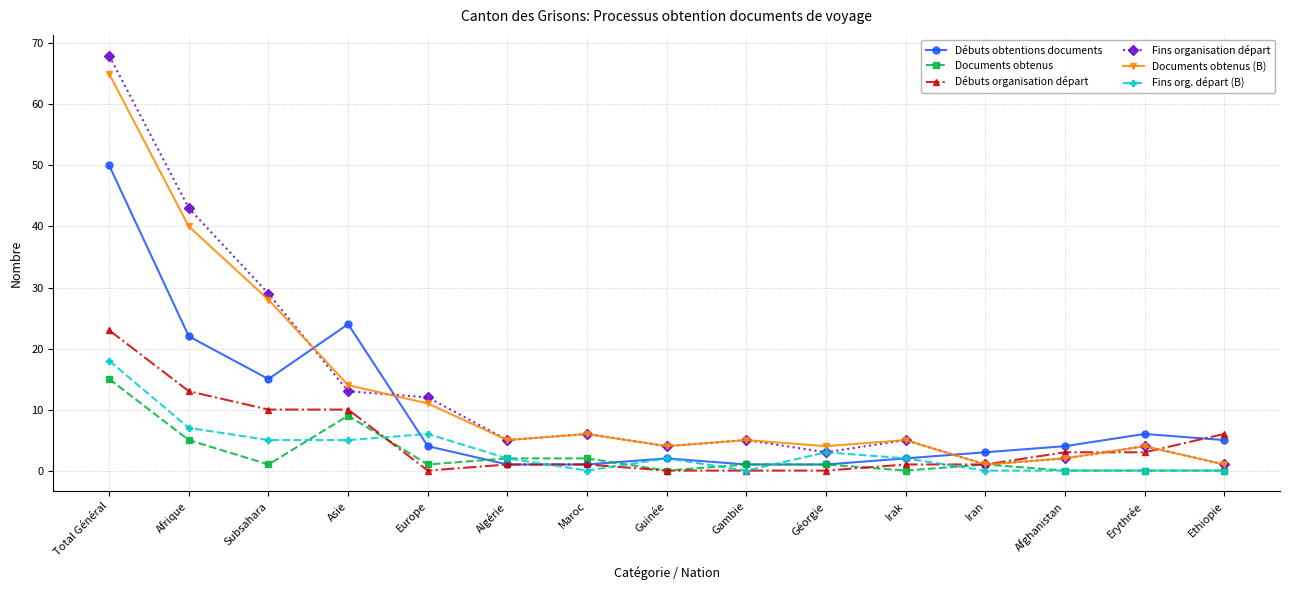

True or false: Débuts obtentions documents has a value of 2 at Guinée.

True